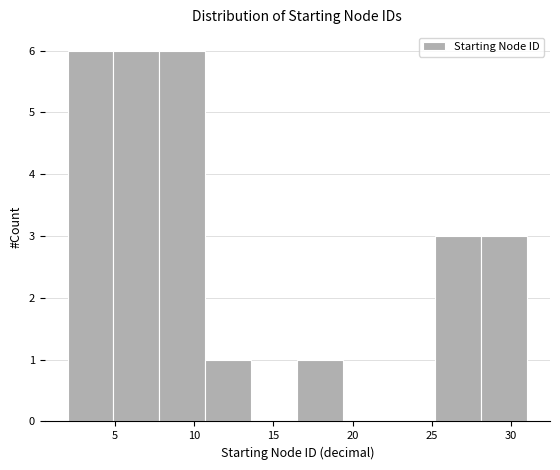

Reading left to right, transcribe this chart: for each bar, give the range it covers on the x-axis and its height. Neither the bar edges nor the heights are printed on the chart, so give them approximately, as read against the axes.

2.0 to 4.9: 6
4.9 to 7.8: 6
7.8 to 10.7: 6
10.7 to 13.6: 1
13.6 to 16.5: 0
16.5 to 19.4: 1
19.4 to 22.3: 0
22.3 to 25.2: 0
25.2 to 28.1: 3
28.1 to 31.0: 3